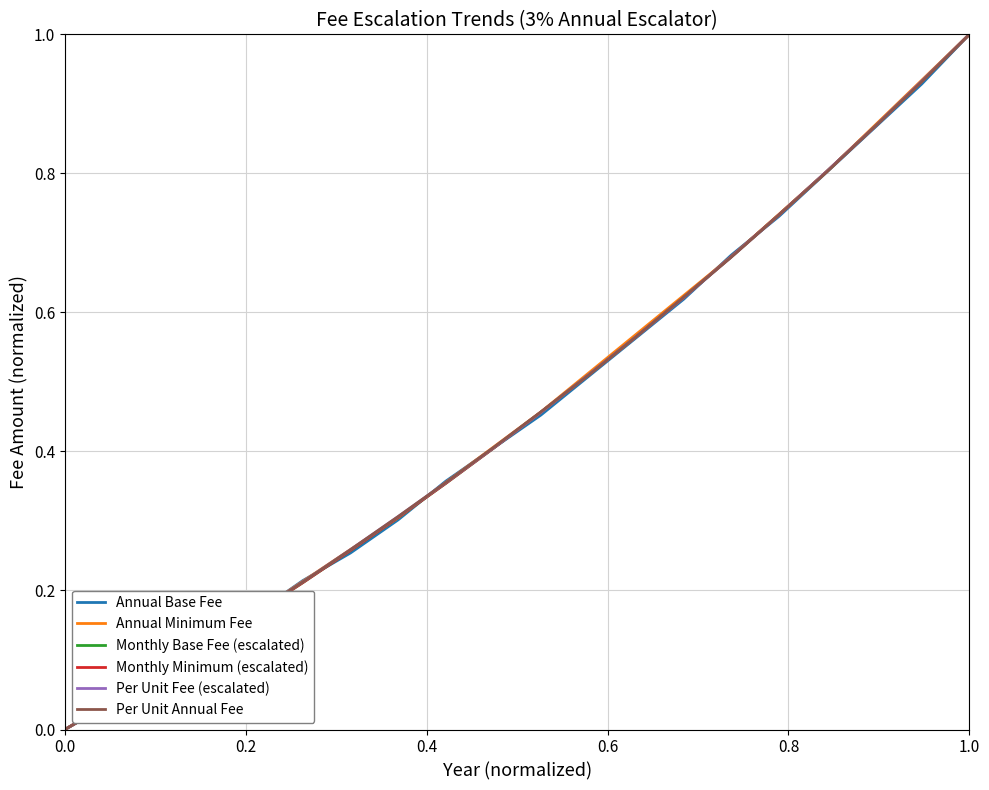

What is the sum of all Annual Base Fee values?

9.1